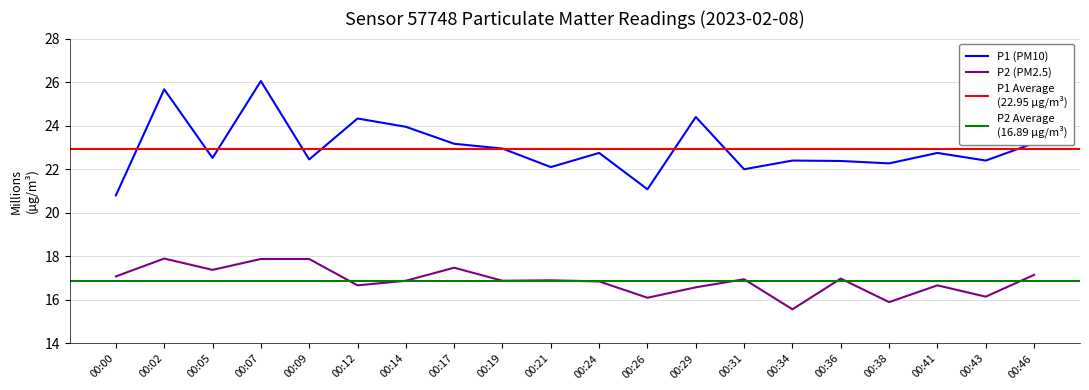

How many interior local peaks does the P1 series have?

7